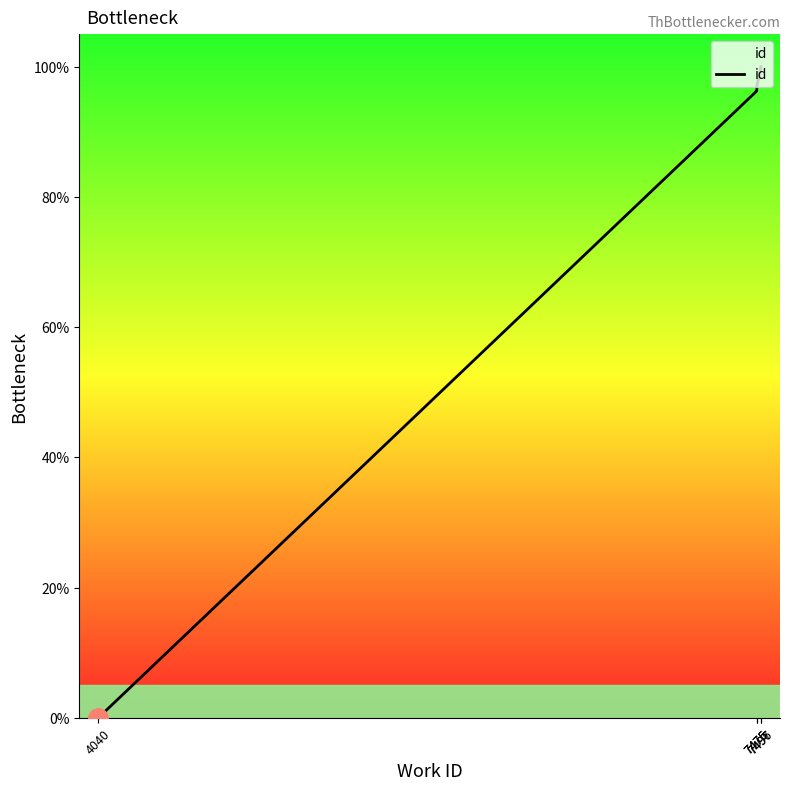

Which has a higher value, 7475 or 7476?

7476